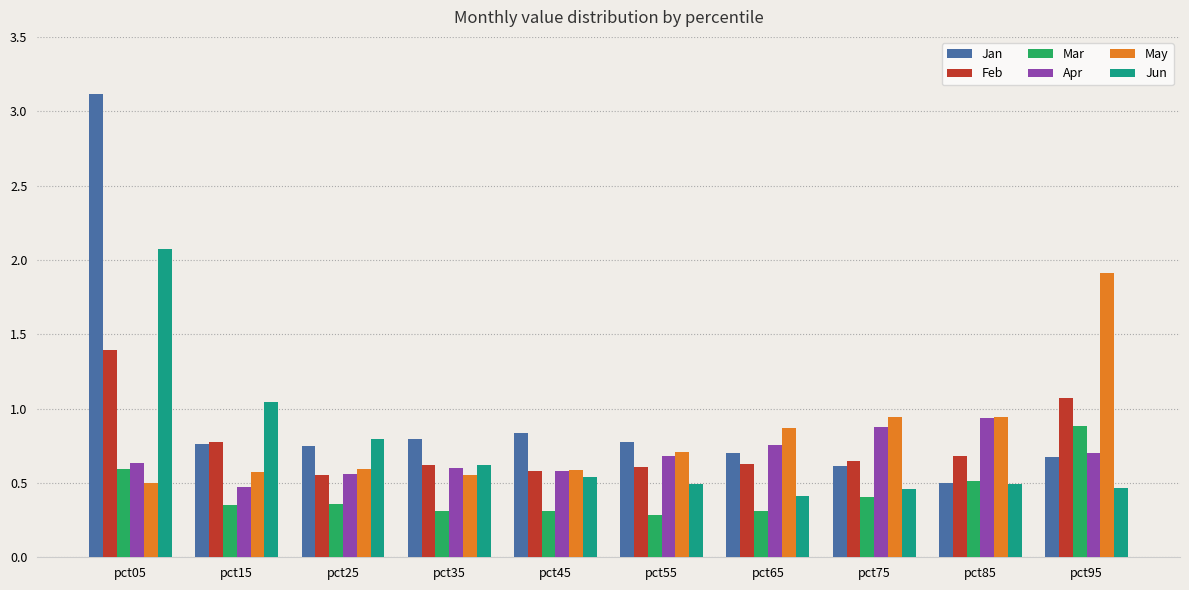

The May series shows 0.9 at pct95. True or false?

False